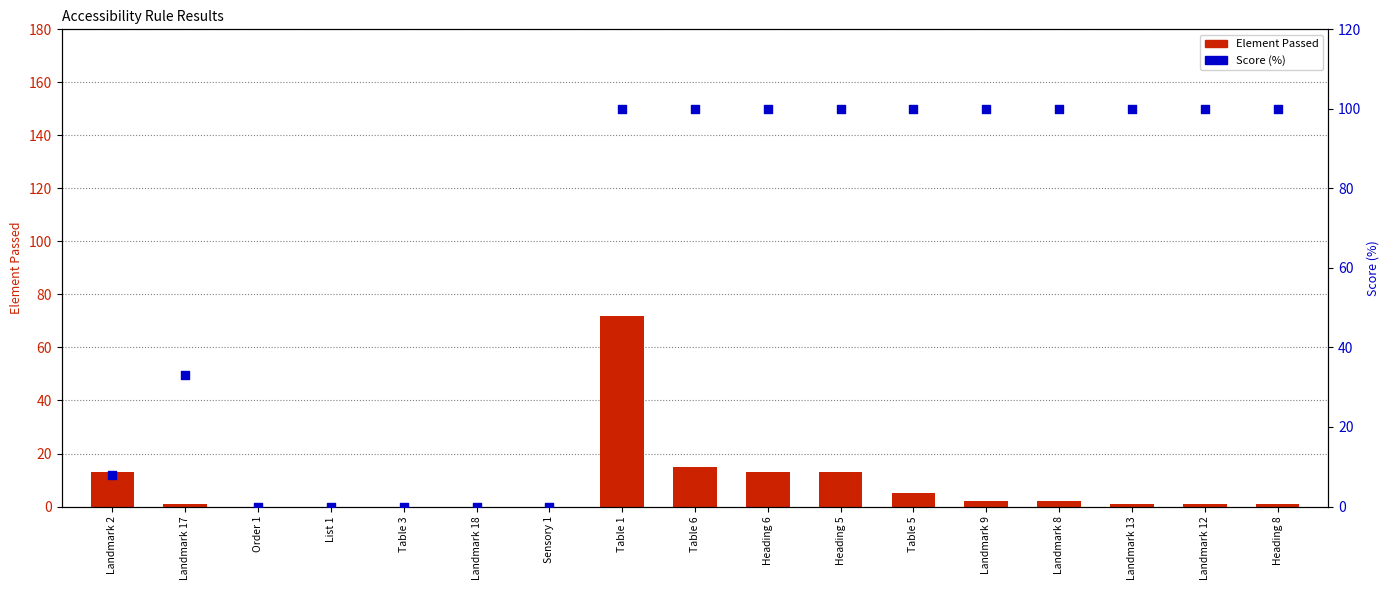

Which series reaches the minimum Y coordinate?

Element Passed